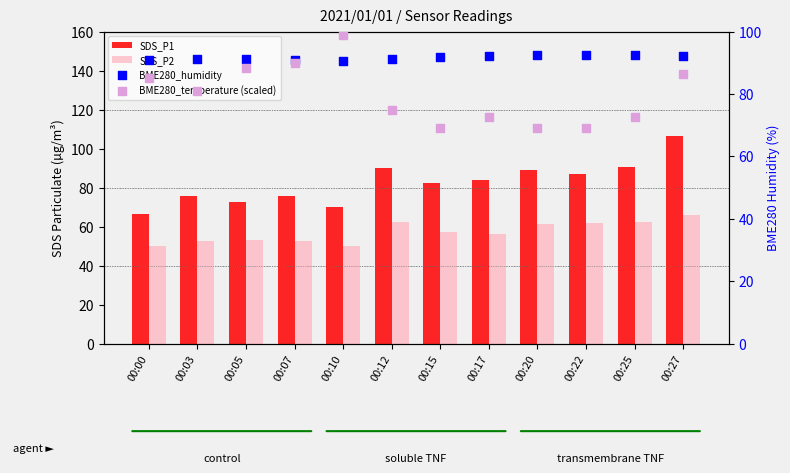

Which series contains the highest Y value?

SDS_P1